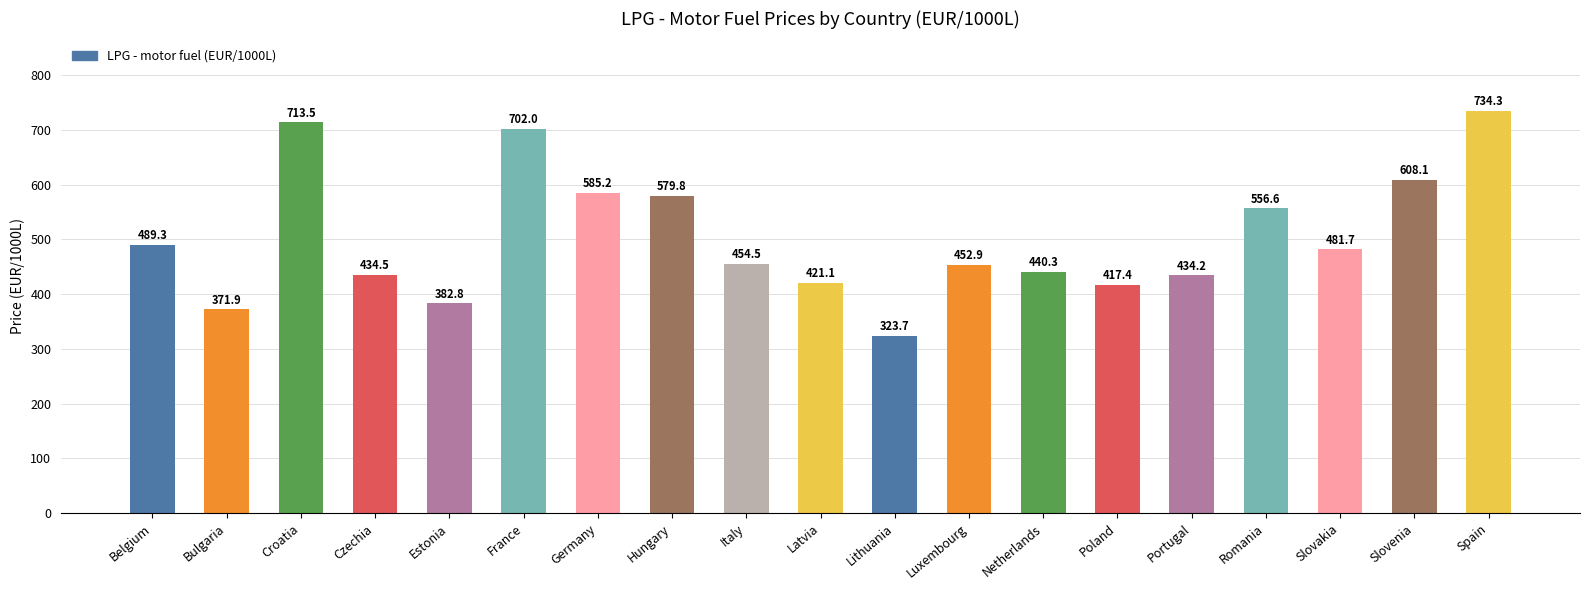

At which category does the chart reach its minimum across all series?

Lithuania